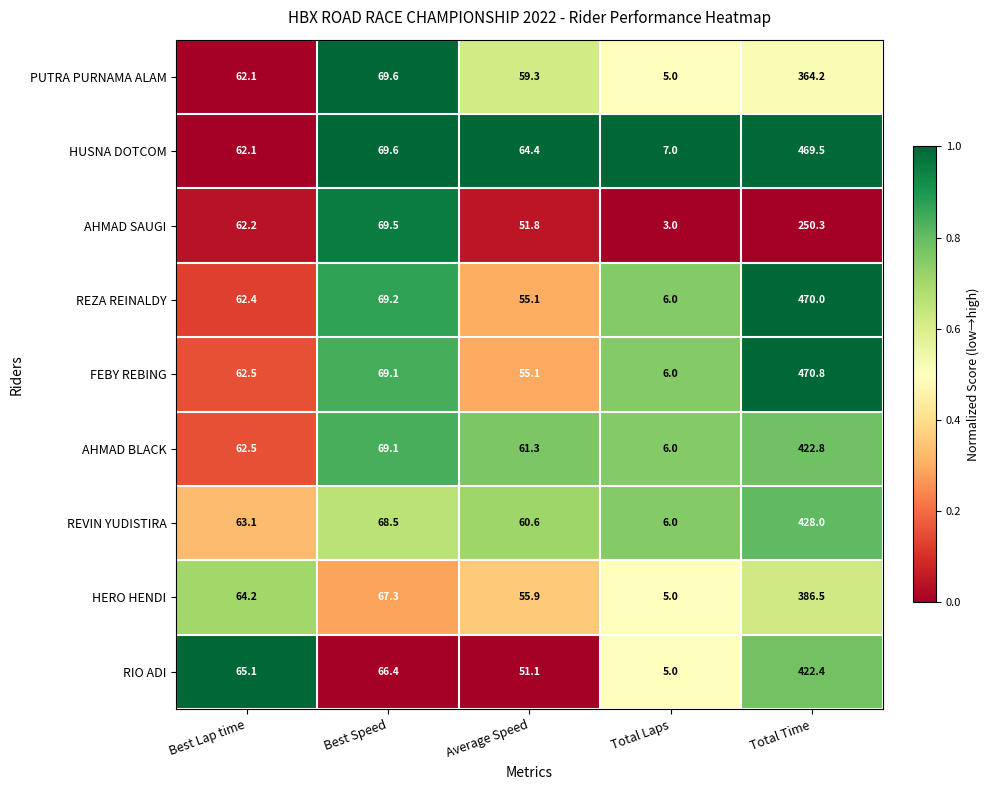

List the series in order of their peak value, highest first.

FEBY REBING, REZA REINALDY, HUSNA DOTCOM, REVIN YUDISTIRA, AHMAD BLACK, RIO ADI, HERO HENDI, PUTRA PURNAMA ALAM, AHMAD SAUGI